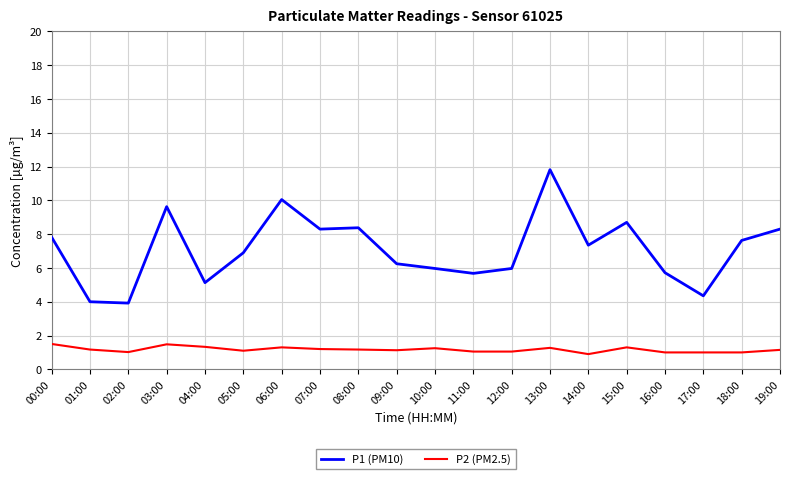

Where is the first local maximum for P1 (PM10)?

03:00